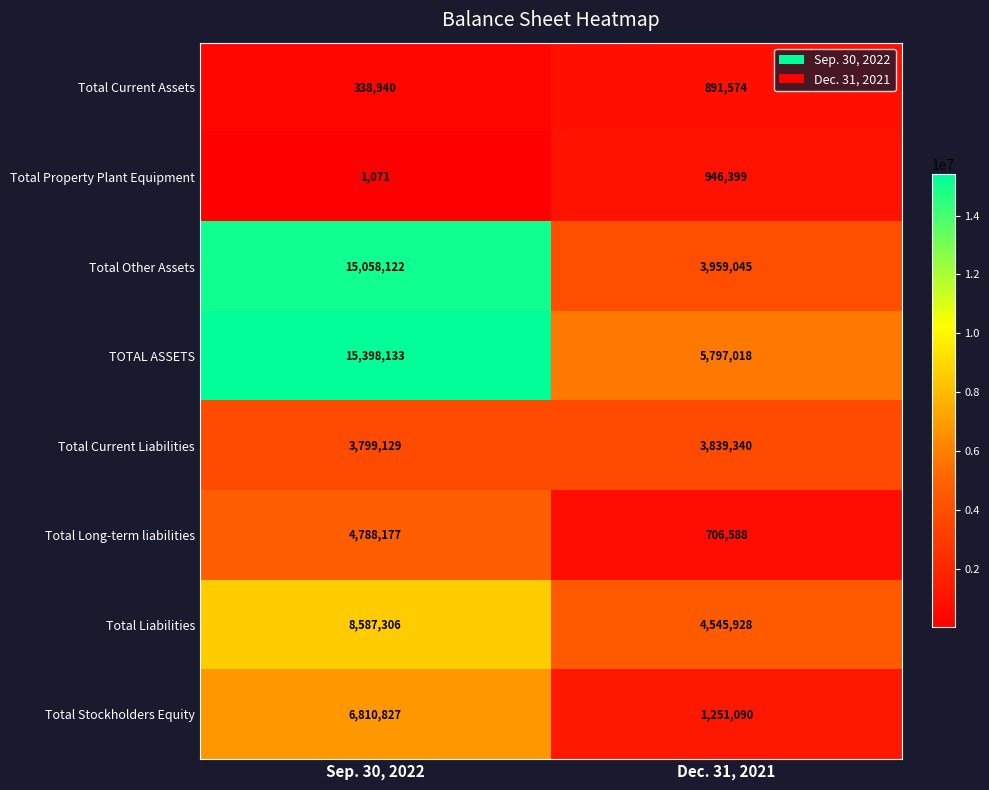

What is the difference between the Total Current Liabilities values at Sep. 30, 2022 and Dec. 31, 2021?

40211